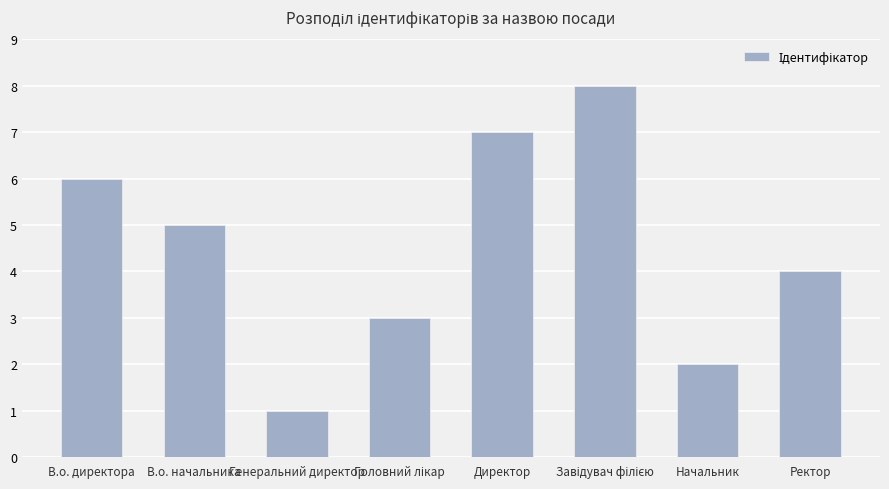

What is the change in value from Генеральний директор to Директор?

+6